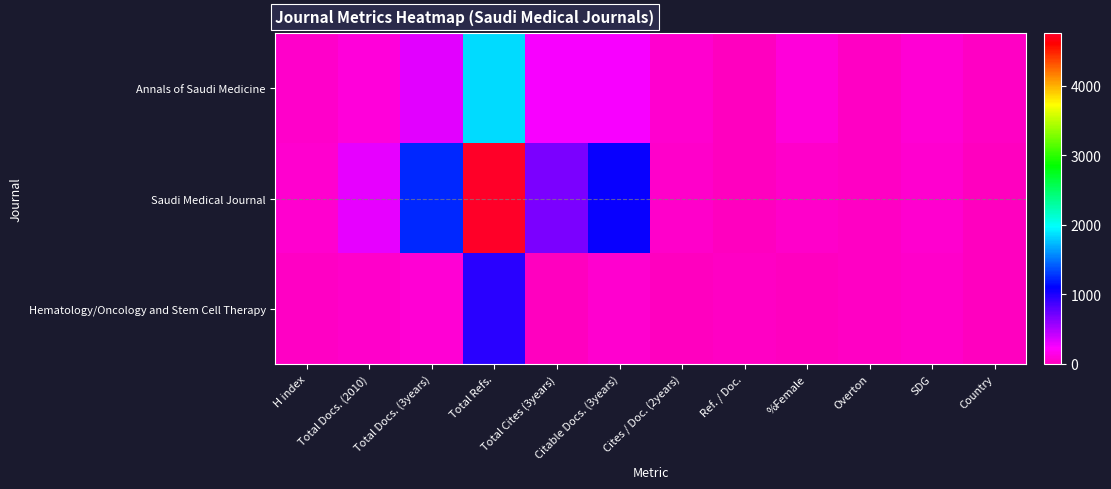

At which category does the chart reach its peak across all series?

Total Refs.